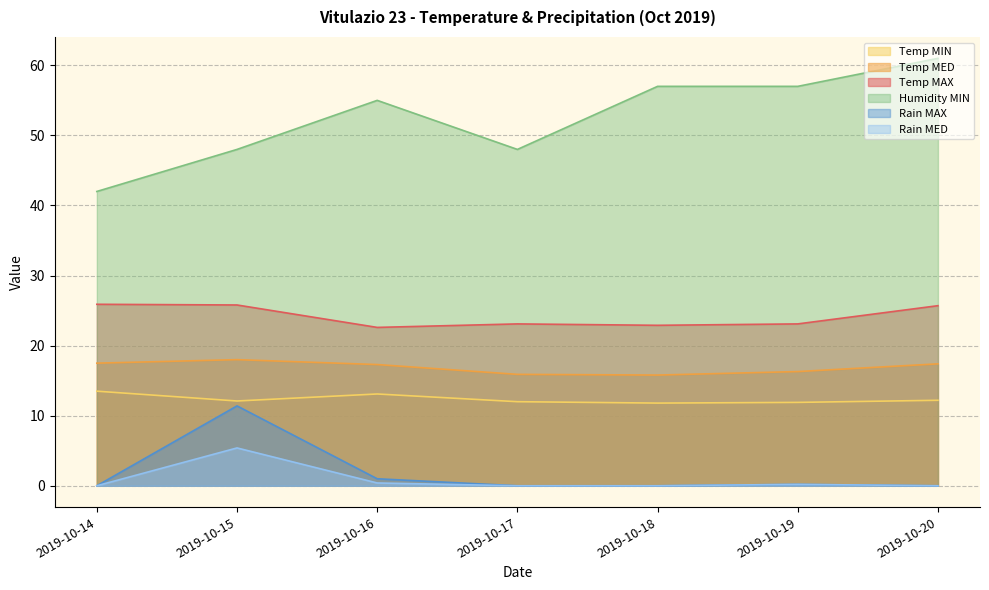

Rank the series by their maximum value, from highest to lowest.

Humidity MIN, Temp MAX, Temp MED, Temp MIN, Rain MAX, Rain MED